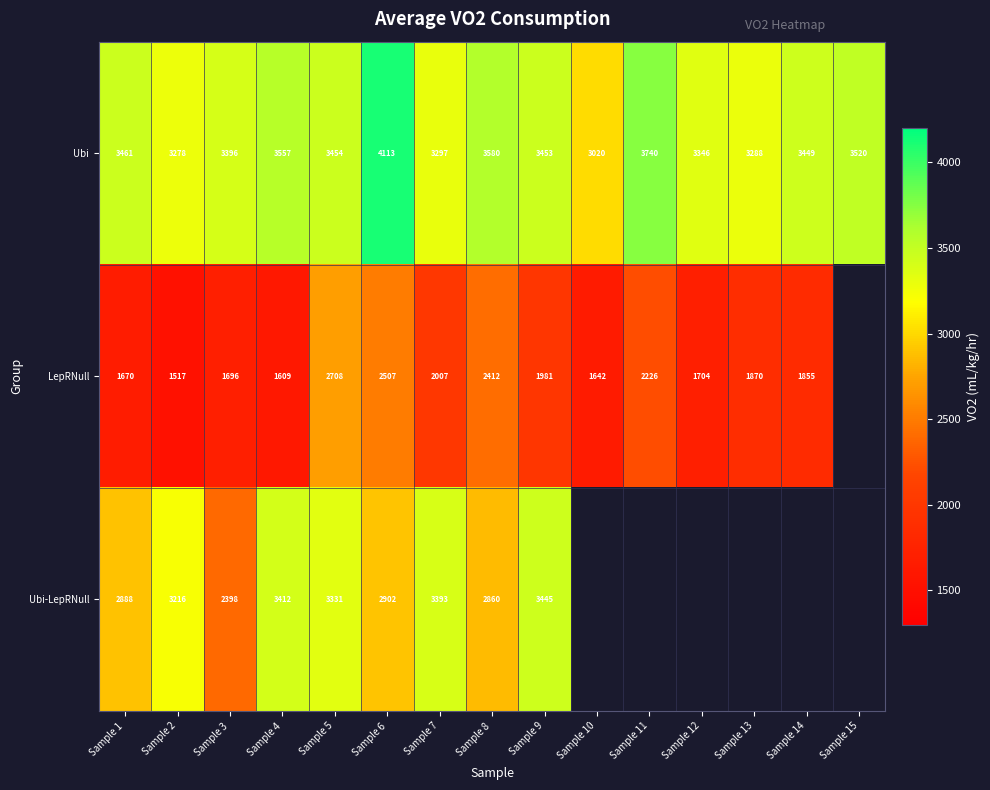

Is the value of Ubi at Sample 6 greater than the value of Ubi-LepRNull at Sample 4?

Yes